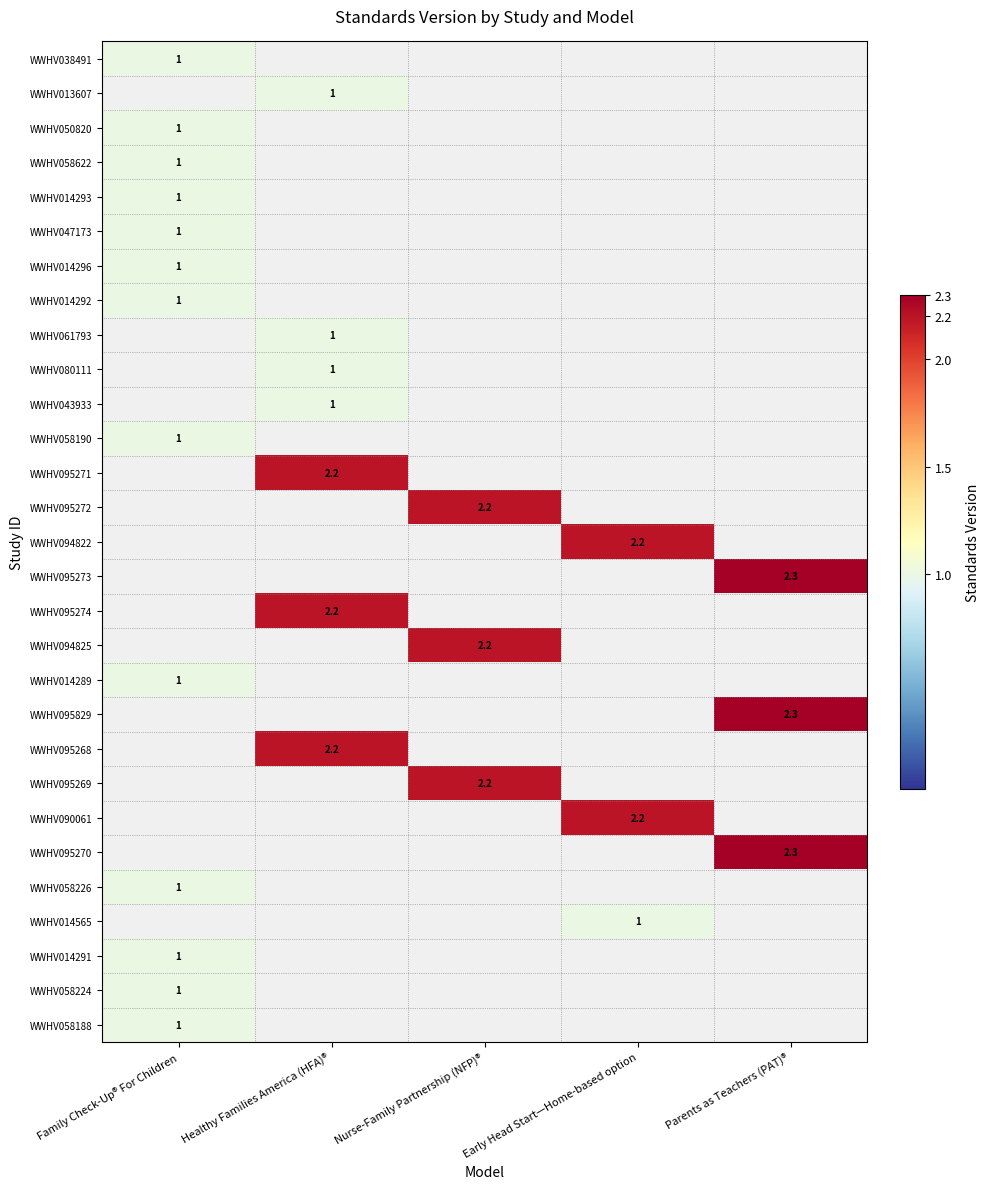

Is the value of WWHV014565 at Early Head Start—Home-based option greater than the value of WWHV095274 at Healthy Families America (HFA)®?

No